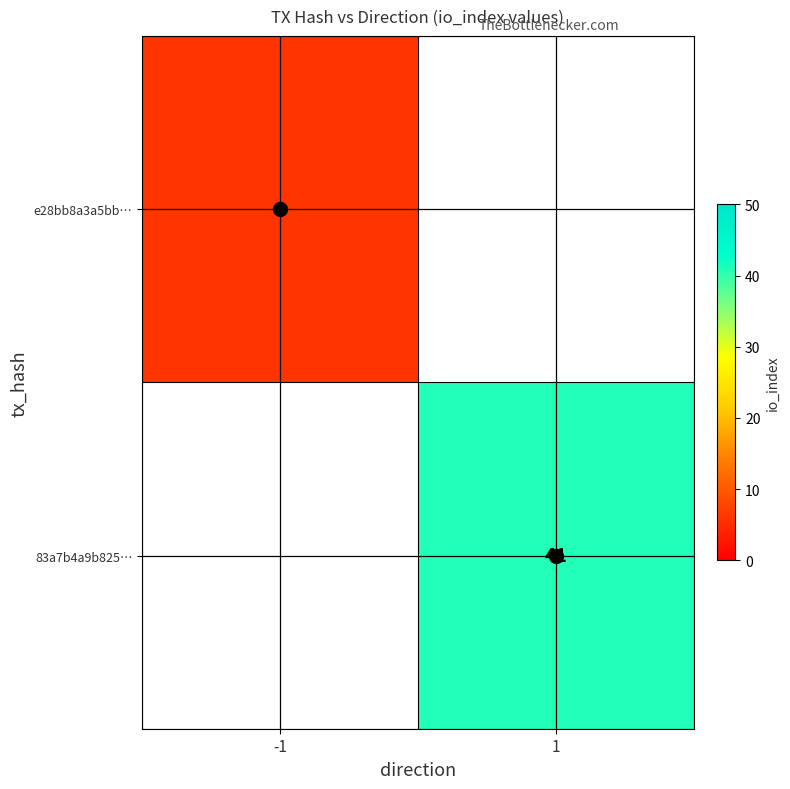

True or false: e28bb8a3a5bb… has a value of 9 at -1.

False